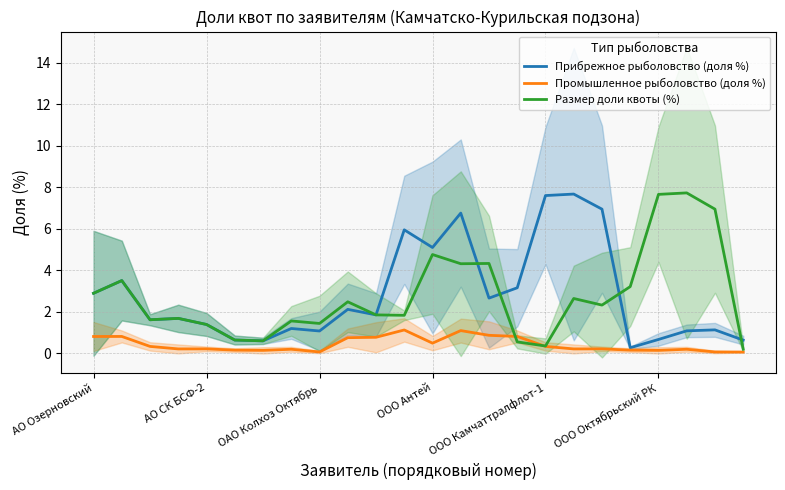

List the series in order of their peak value, highest first.

Размер доли квоты (%), Прибрежное рыболовство (доля %), Промышленное рыболовство (доля %)